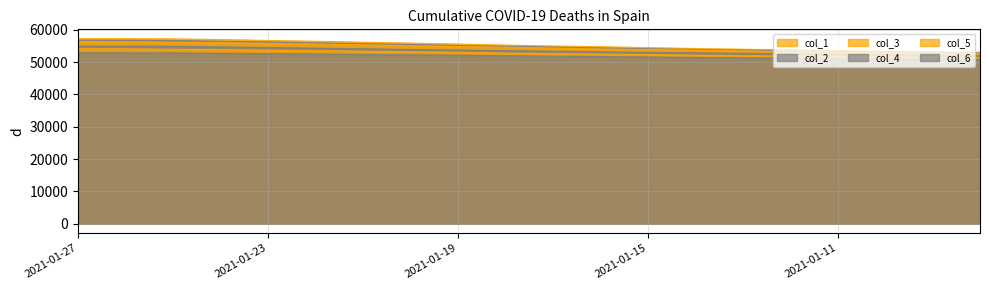

Reading left to right, transcribe all the data shown in this chart.

col_1: 2021-01-27=57290	2021-01-26=57287	2021-01-25=57200	2021-01-24=57000	2021-01-23=56713	2021-01-22=56471	2021-01-21=56165	2021-01-20=55892	2021-01-19=55606	2021-01-18=55291	2021-01-17=55004	2021-01-16=54767	2021-01-15=54502	2021-01-14=54213	2021-01-13=53999	2021-01-12=53789	2021-01-11=53584	2021-01-10=53362	2021-01-09=53201	2021-01-08=53037
col_2: 2021-01-27=56803	2021-01-26=56799	2021-01-25=56720	2021-01-24=56478	2021-01-23=56261	2021-01-22=55984	2021-01-21=55737	2021-01-20=55469	2021-01-19=55169	2021-01-18=54893	2021-01-17=54662	2021-01-16=54404	2021-01-15=54129	2021-01-14=53925	2021-01-13=53727	2021-01-12=53539	2021-01-11=53321	2021-01-10=53164	2021-01-09=53007	2021-01-08=52825
col_3: 2021-01-27=56298	2021-01-26=56287	2021-01-25=56168	2021-01-24=56030	2021-01-23=55818	2021-01-22=55608	2021-01-21=55375	2021-01-20=55102	2021-01-19=54842	2021-01-18=54619	2021-01-17=54372	2021-01-16=54105	2021-01-15=53910	2021-01-14=53716	2021-01-13=53529	2021-01-12=53311	2021-01-11=53159	2021-01-10=53002	2021-01-09=52821	2021-01-08=52647
col_4: 2021-01-27=54990	2021-01-26=54985	2021-01-25=54905	2021-01-24=54730	2021-01-23=54532	2021-01-22=54325	2021-01-21=54131	2021-01-20=53914	2021-01-19=53735	2021-01-18=53561	2021-01-17=53386	2021-01-16=53181	2021-01-15=53038	2021-01-14=52891	2021-01-13=52722	2021-01-12=52557	2021-01-11=52415	2021-01-10=52231	2021-01-09=52091	2021-01-08=51963
col_5: 2021-01-27=54173	2021-01-26=54105	2021-01-25=53981	2021-01-24=53854	2021-01-23=53691	2021-01-22=53537	2021-01-21=53382	2021-01-20=53221	2021-01-19=53041	2021-01-18=52796	2021-01-17=52650	2021-01-16=52492	2021-01-15=52352	2021-01-14=52143	2021-01-13=51996	2021-01-12=51865	2021-01-11=51766	2021-01-10=51604	2021-01-09=51503	2021-01-08=51384
col_6: 2021-01-27=52881	2021-01-26=52878	2021-01-25=52838	2021-01-24=52721	2021-01-23=52631	2021-01-22=52519	2021-01-21=52397	2021-01-20=52273	2021-01-19=52143	2021-01-18=51996	2021-01-17=51865	2021-01-16=51745	2021-01-15=51604	2021-01-14=51456	2021-01-13=51336	2021-01-12=51257	2021-01-11=51014	2021-01-10=50977	2021-01-09=50917	2021-01-08=50832